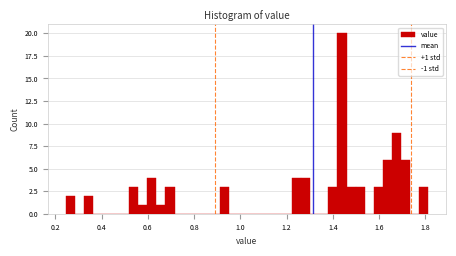

Around what value on the x-axis is the tallest bar? Give the approximate position of its centre, as read against the axis.

1.44